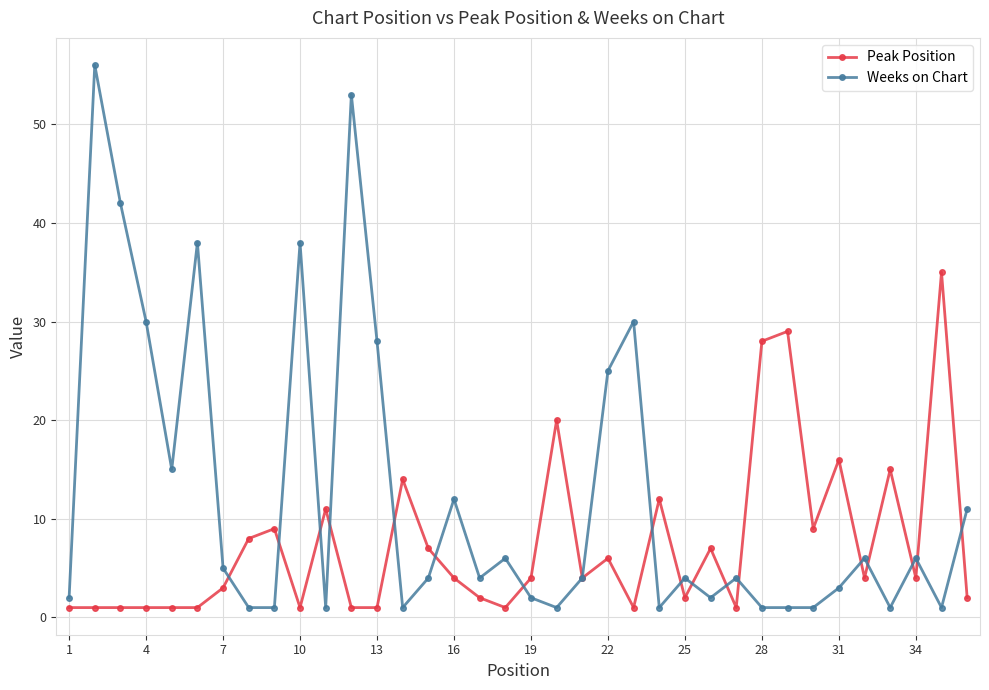

At how many categories does at least one series exceed 24?

12